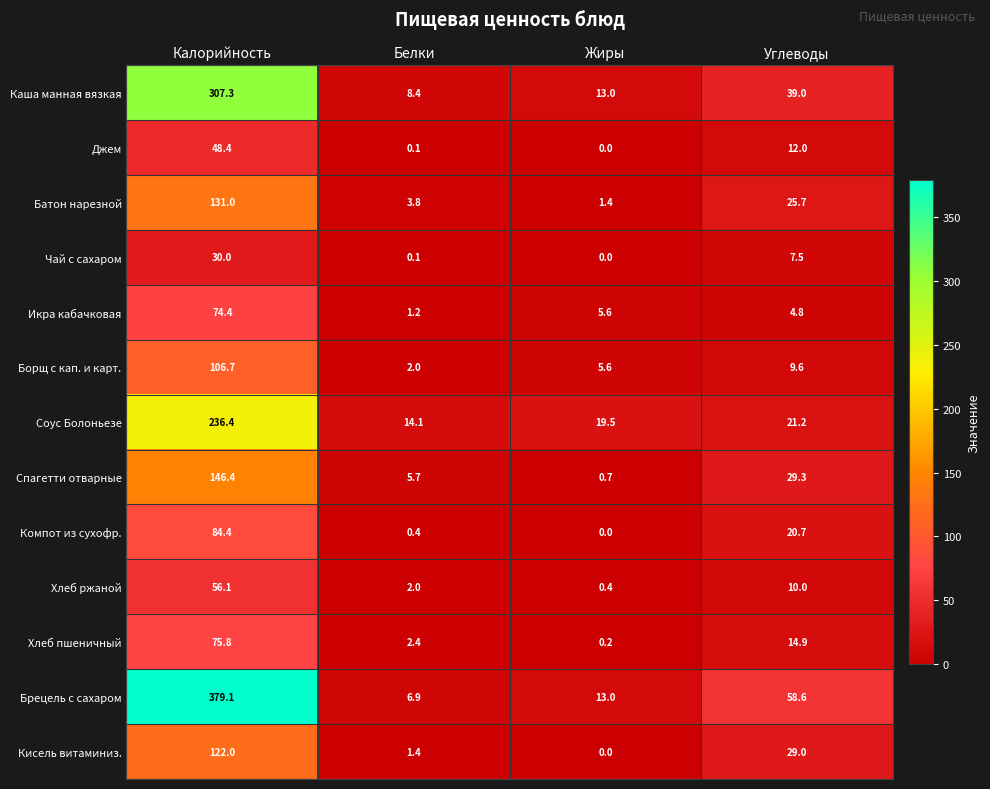

The value of Кисель витаминиз. at Калорийность is 50.5. True or false?

False